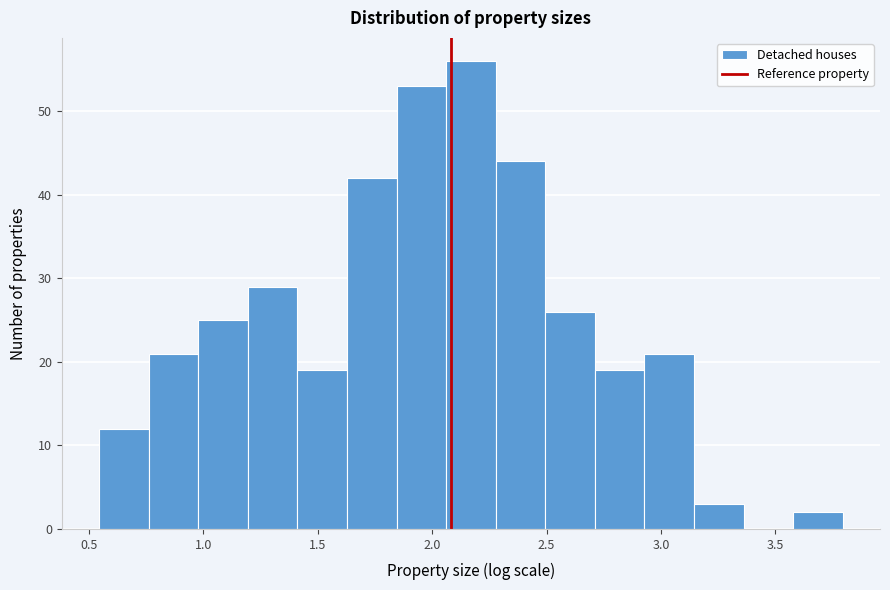

How tall is the bar that spans 2.50 to 2.70 on the x-axis? Neither the bar edges nor the heights are printed on the chart, so give them approximately, as read against the axes.

26